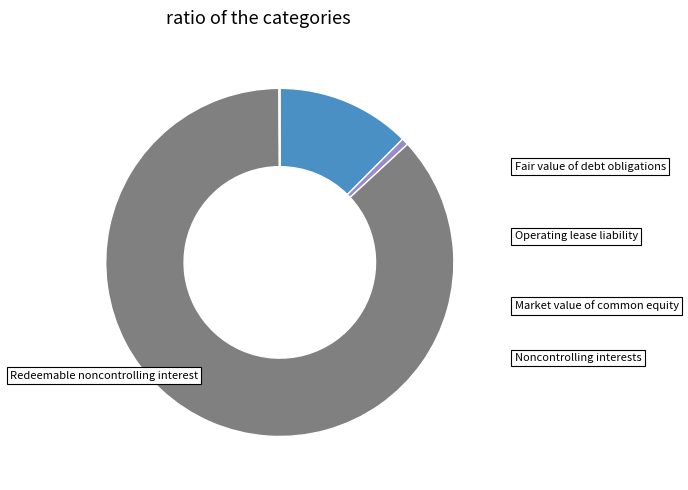

The Market value of common equity slice represents 87% of the pie. True or false?

True